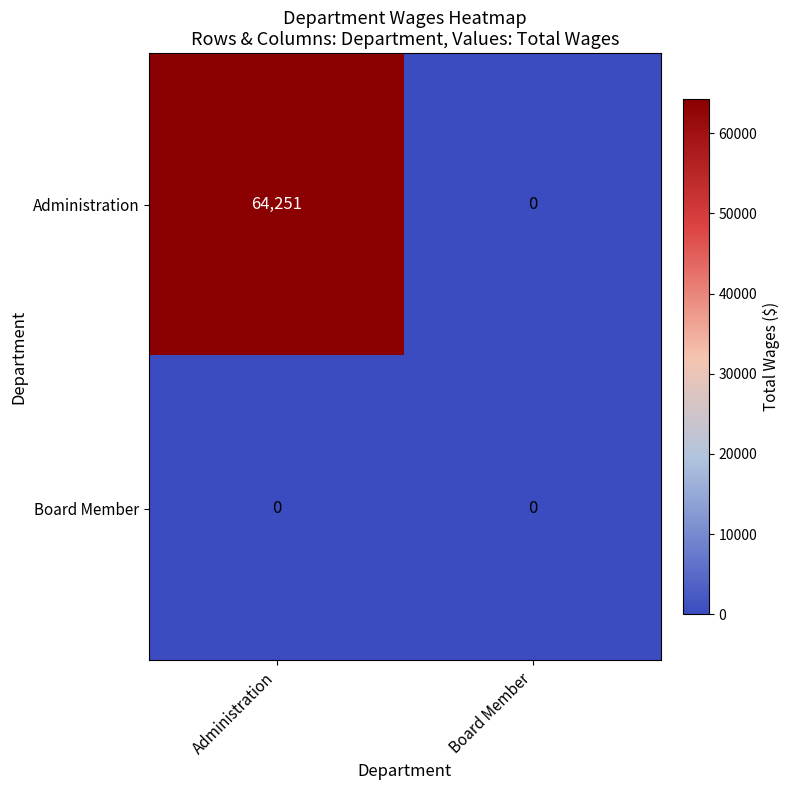

Rank the series at Administration from lowest to highest value.

Board Member, Administration